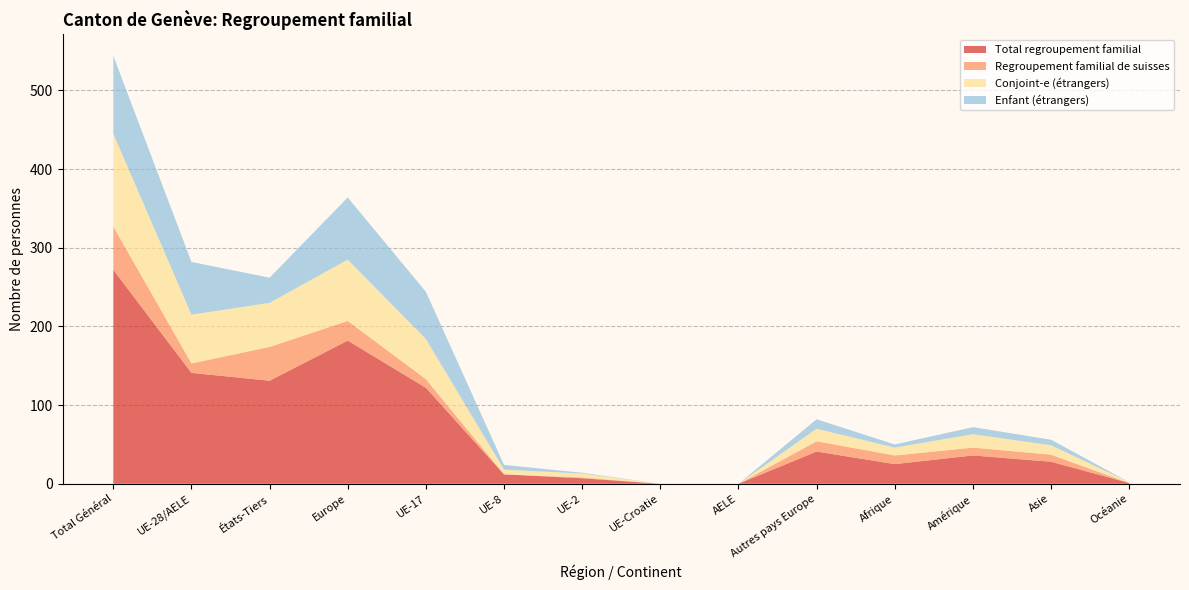

Reading left to right, extract all data points from this chart.

Total regroupement familial: Total Général=272	UE-28/AELE=141	États-Tiers=131	Europe=182	UE-17=122	UE-8=12	UE-2=7	UE-Croatie=0	AELE=0	Autres pays Europe=41	Afrique=25	Amérique=36	Asie=28	Océanie=1
Regroupement familial de suisses: Total Général=55	UE-28/AELE=12	États-Tiers=43	Europe=25	UE-17=11	UE-8=0	UE-2=1	UE-Croatie=0	AELE=0	Autres pays Europe=13	Afrique=11	Amérique=10	Asie=9	Océanie=0
Conjoint-e (étrangers): Total Général=118	UE-28/AELE=62	États-Tiers=56	Europe=78	UE-17=51	UE-8=6	UE-2=5	UE-Croatie=0	AELE=0	Autres pays Europe=16	Afrique=10	Amérique=17	Asie=12	Océanie=1
Enfant (étrangers): Total Général=99	UE-28/AELE=67	États-Tiers=32	Europe=79	UE-17=60	UE-8=6	UE-2=1	UE-Croatie=0	AELE=0	Autres pays Europe=12	Afrique=4	Amérique=9	Asie=7	Océanie=0